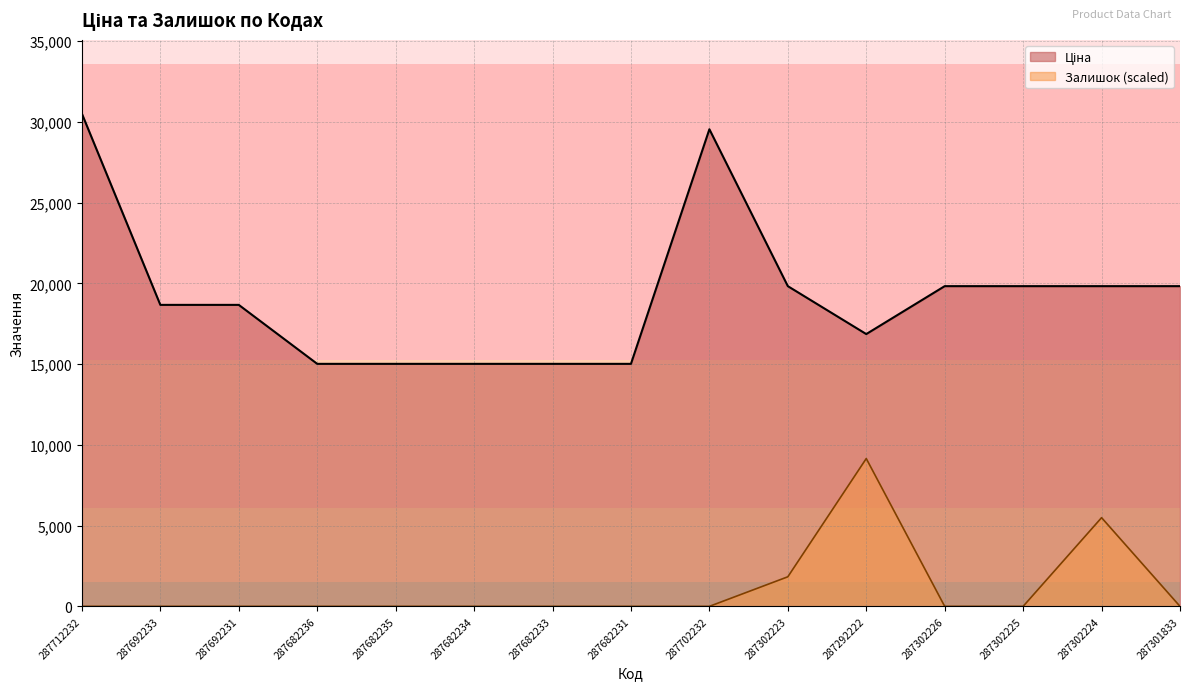

Where does the Ціна series first go above 18671?

287712232